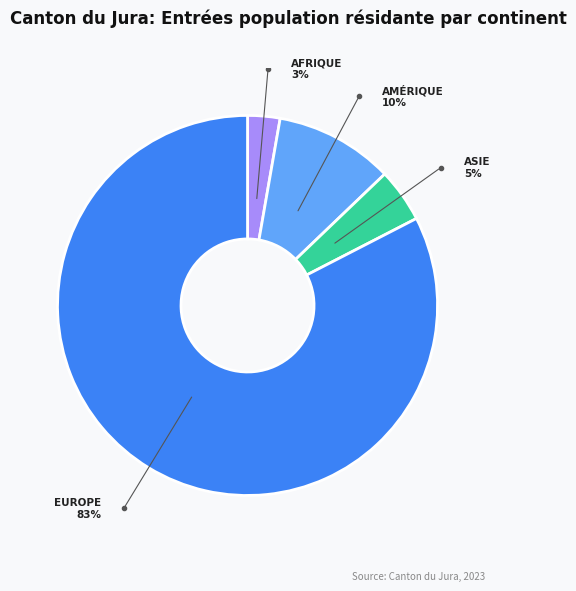

Between Océanie and Amérique, which is larger?

Amérique